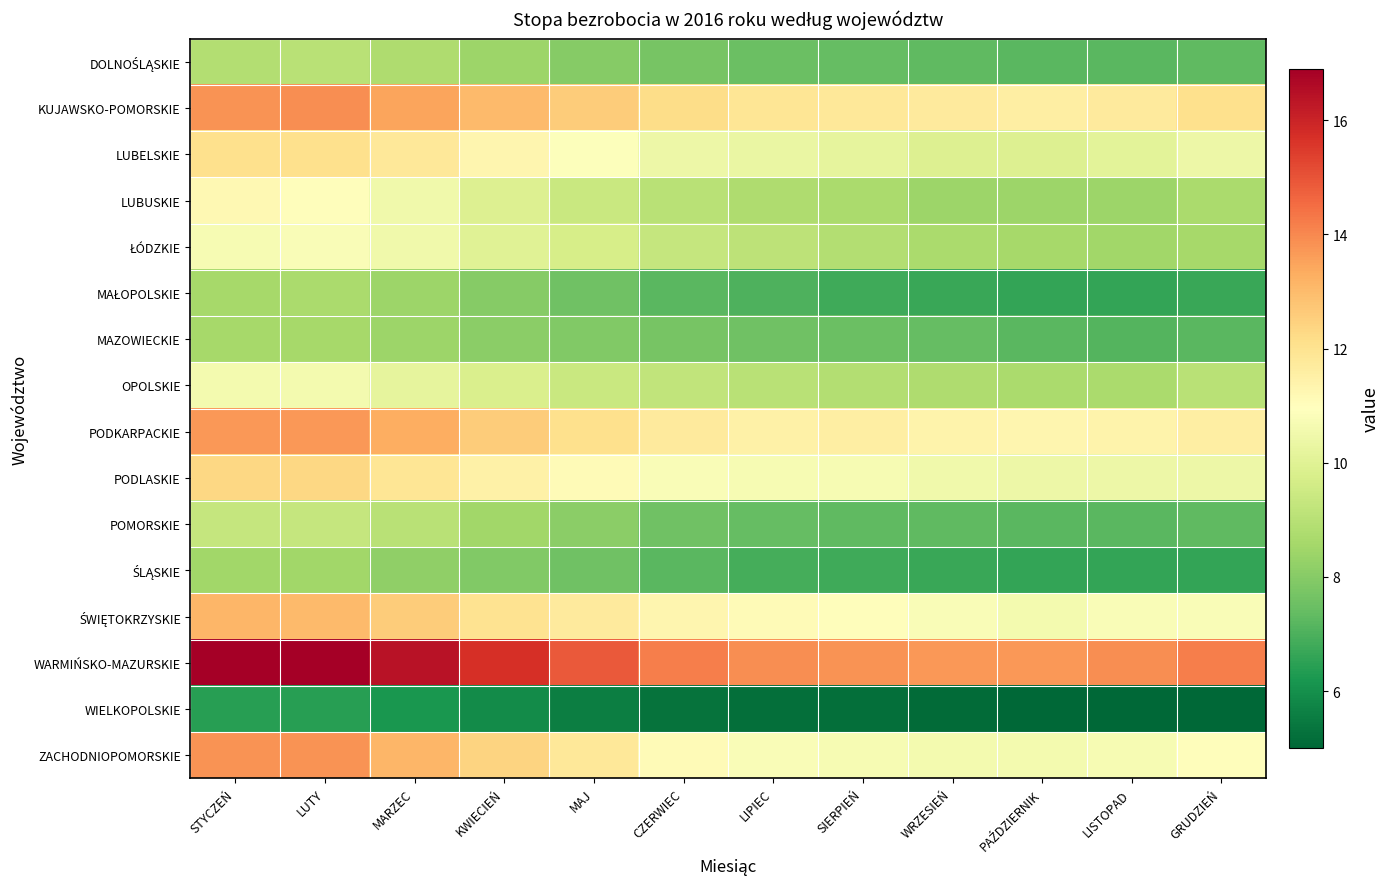

What is the difference between the highest and lowest values at PAŹDZIERNIK?

8.7